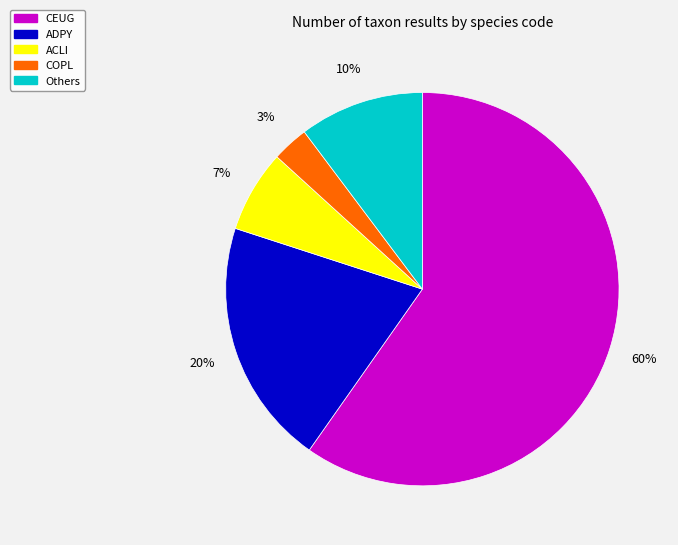

Which has a higher value, ACLI or CEUG?

CEUG